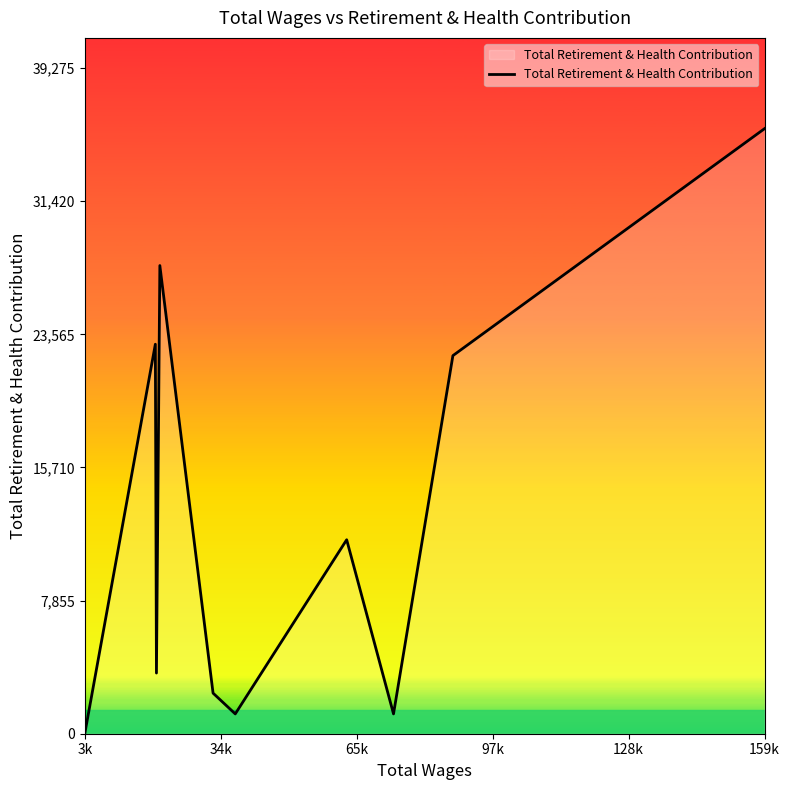

What is the difference between the maximum and minimum values?

35705